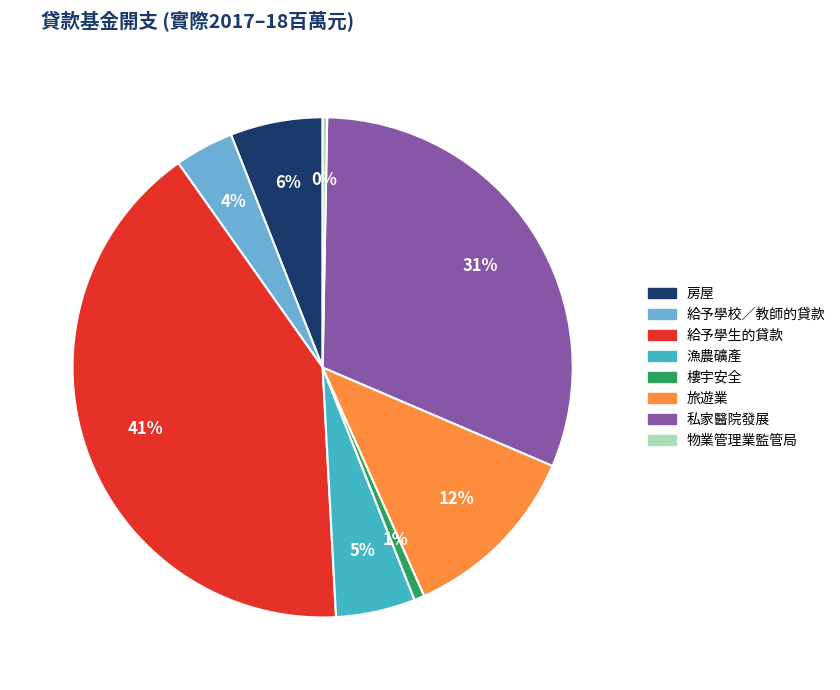

True or false: 私家醫院發展 accounts for 36% of the total.

False